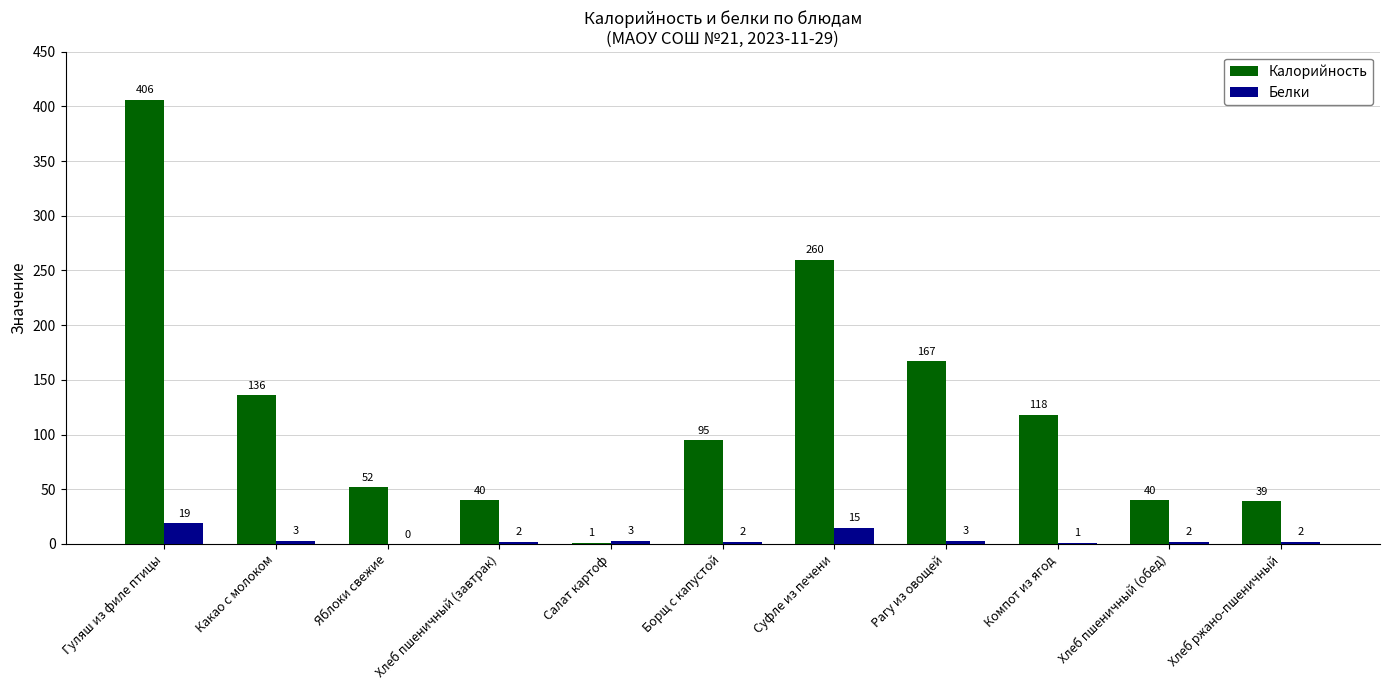

What is the sum of all Белки values?

52